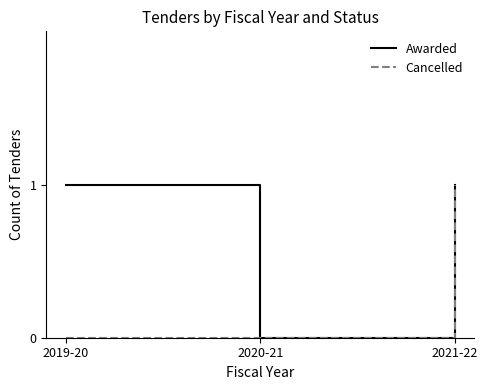

Does the chart display data point markers on the line(s)?

No